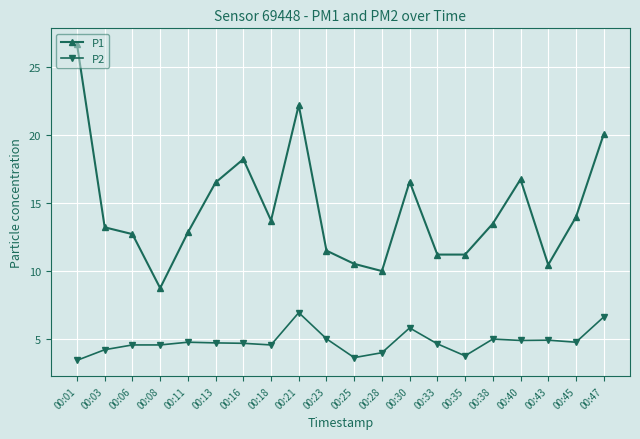

Where is the first local minimum for P1?

00:08